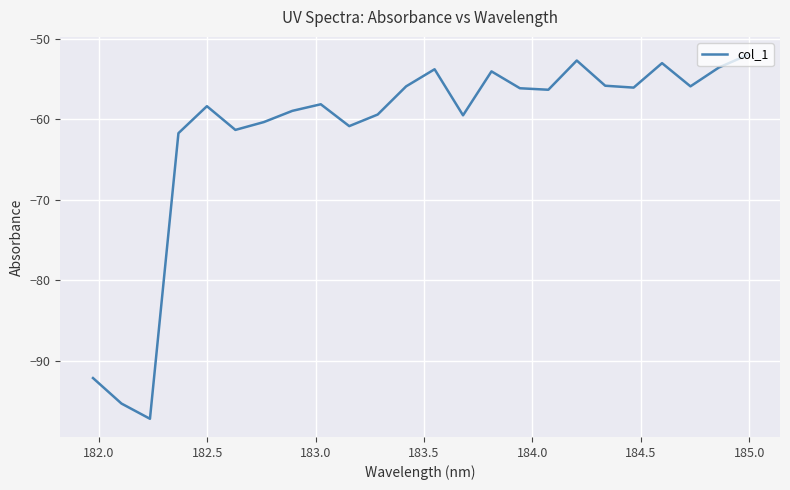

What is the smallest value displayed?

-97.2